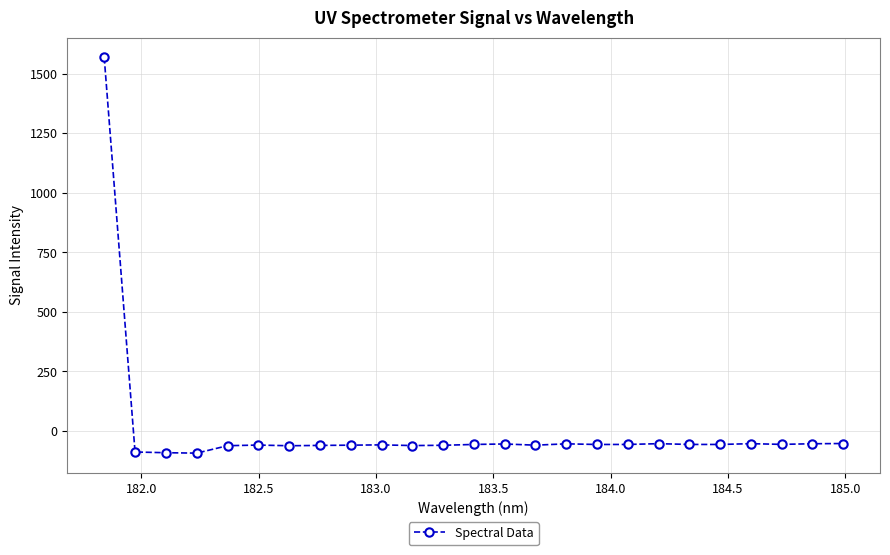

What is the sum of all values?

89.7